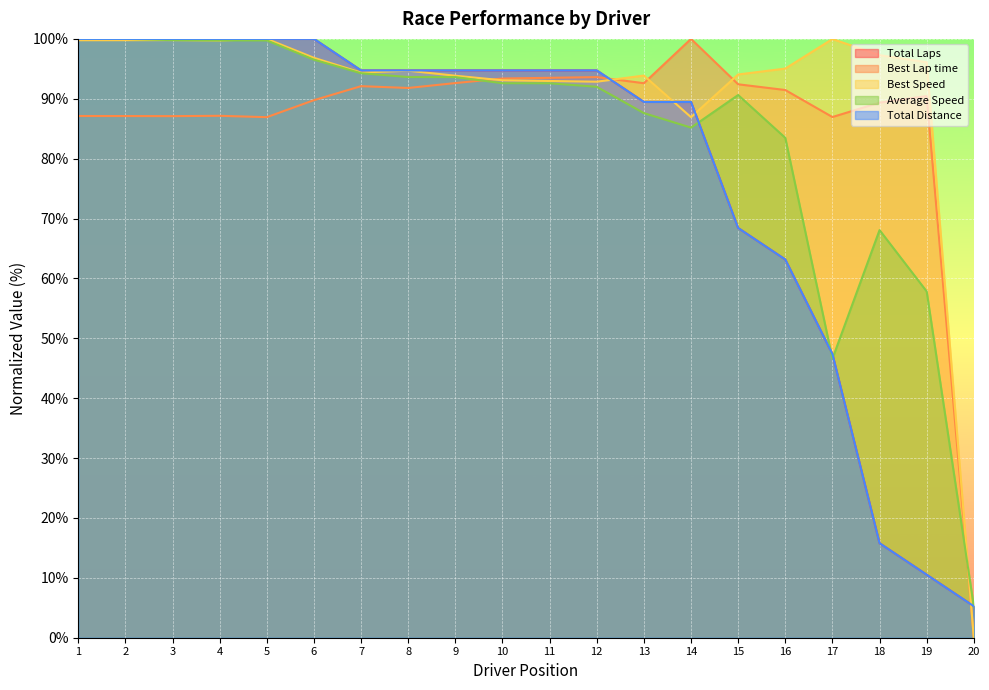

Between 13 and 19, which series saw the biggest shift?

Total Laps